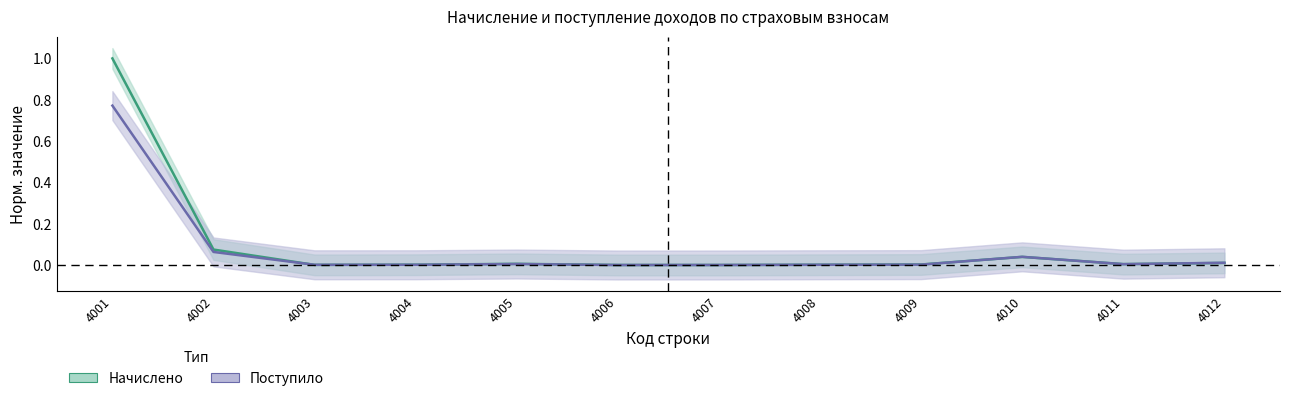

Where is Поступило nearest to the value 0?

4007